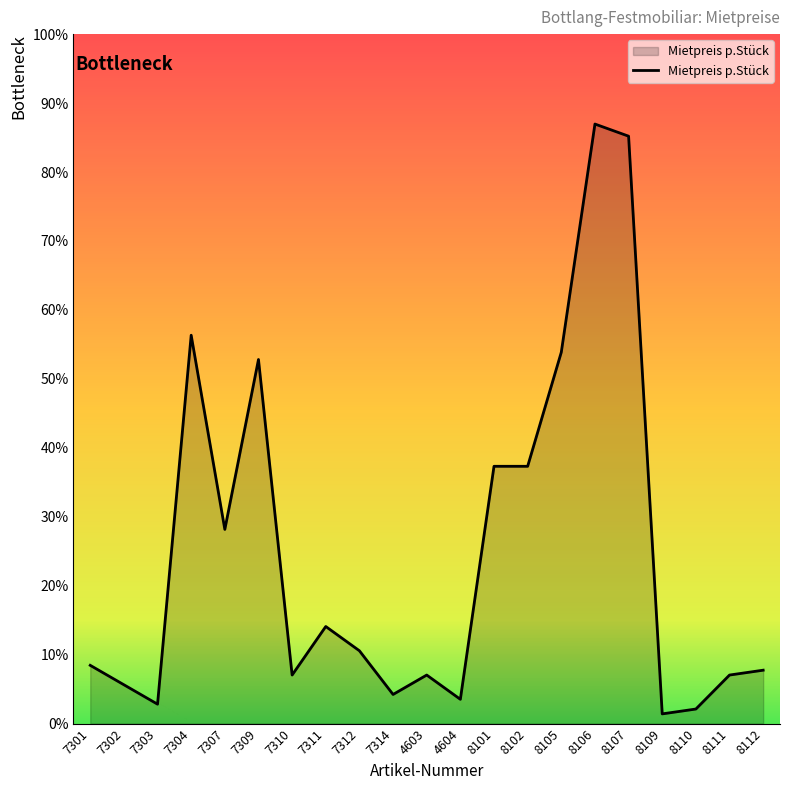

Does the chart display data point markers on the line(s)?

No